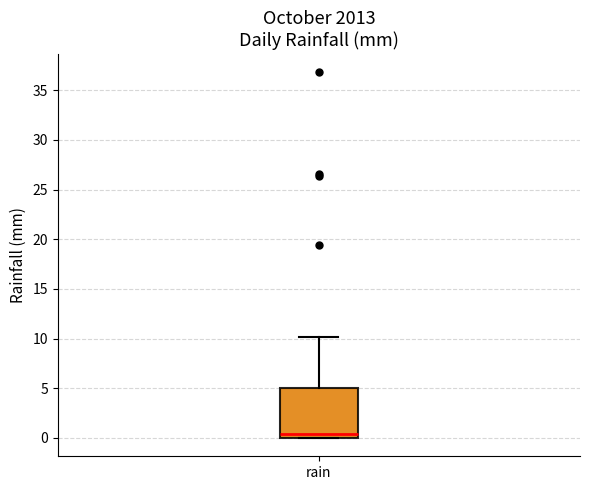

Where is the upper edge of the box for rain on the y-axis? The values are not printed on the chart, so give them approximately, as read against the axis.

5.0